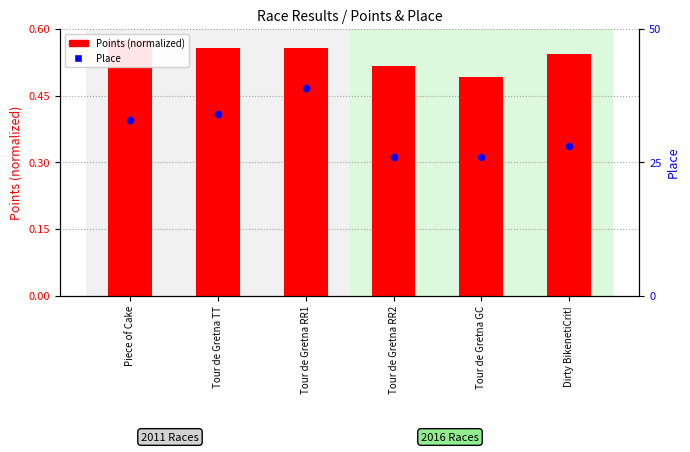

Which series contains the highest Y value?

Place